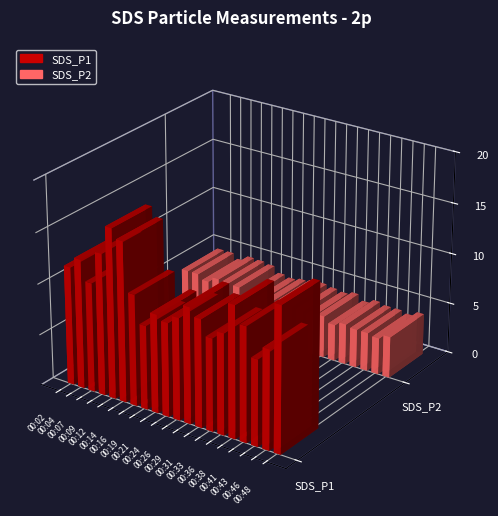

What is the value of the SDS_P1 bar at the 8th from the left?

8.2